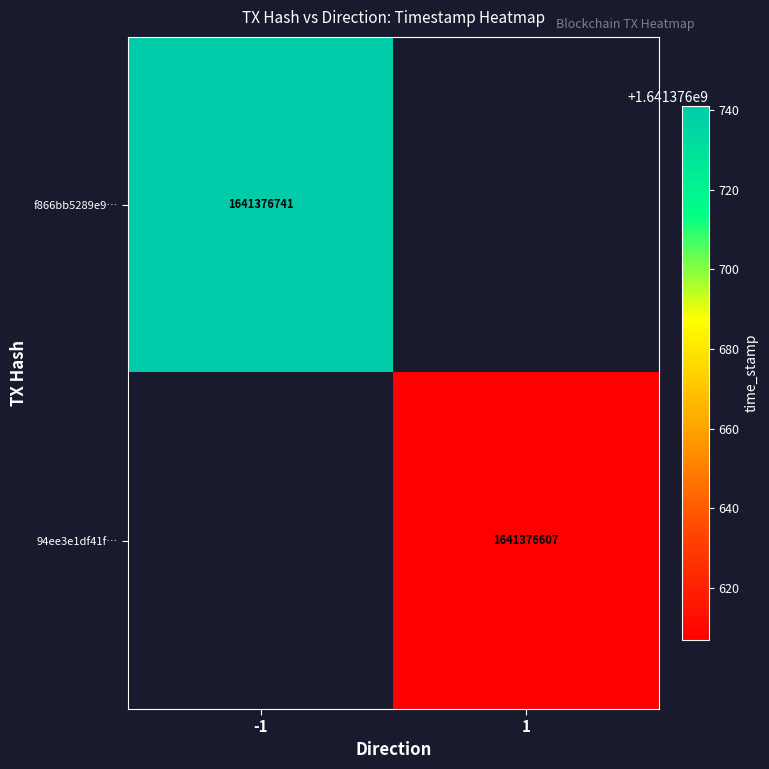

The value of 94ee3e1df41fdaaaca125e5cc3efb873a423622 at time_stamp is 659395195. True or false?

False